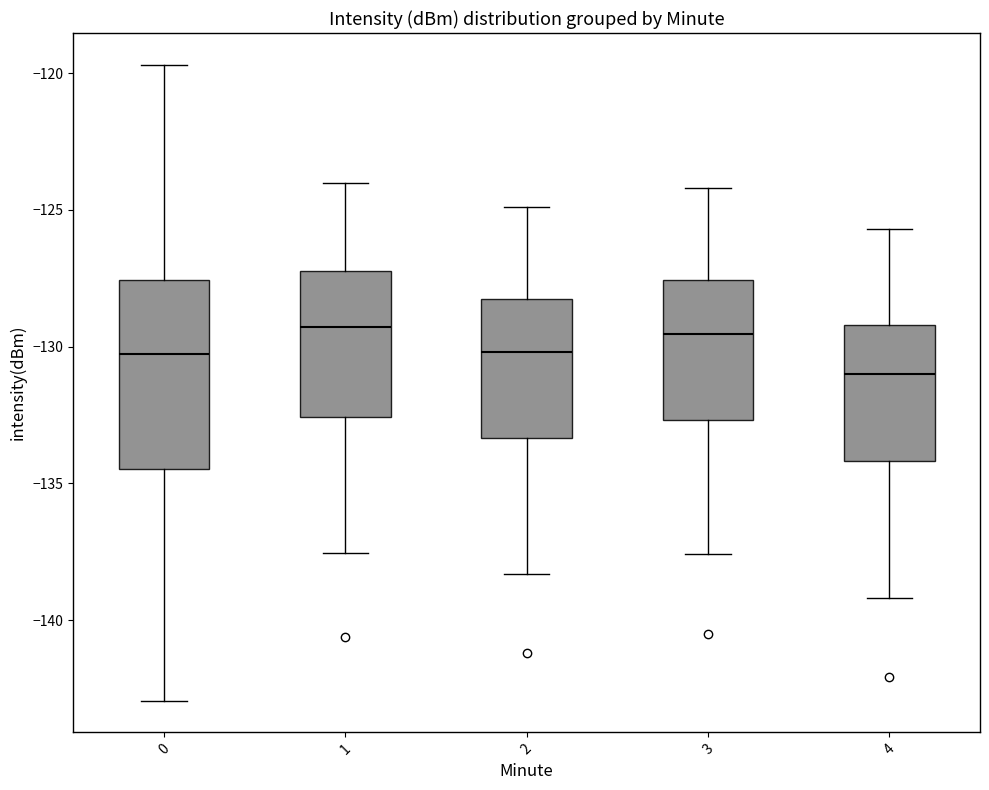

Where is the upper edge of the box at x = 3 on the y-axis? The values are not printed on the chart, so give them approximately, as read against the axis.

-127.5